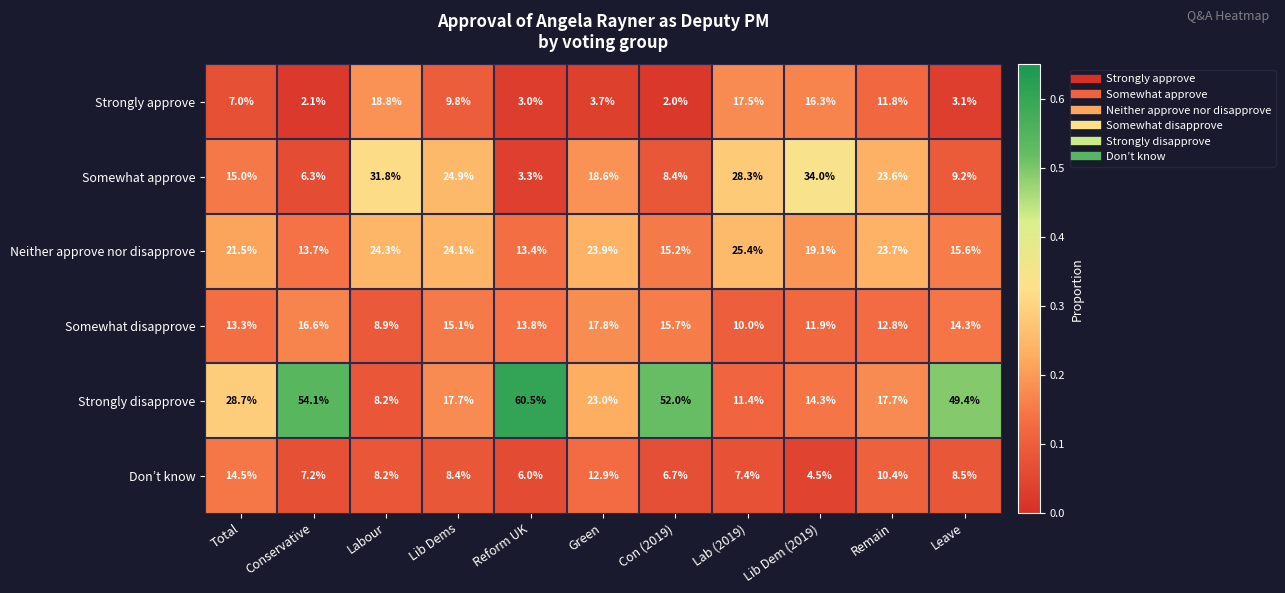

What is the difference between the highest and lowest values at Lab (2019)?

20.9